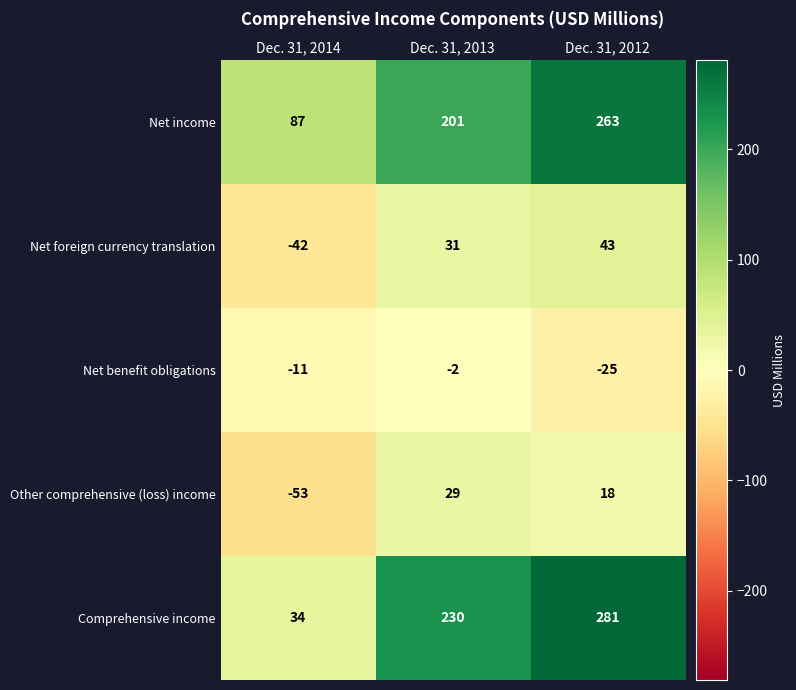

Which category has the lowest value across all series?

Dec. 31, 2014